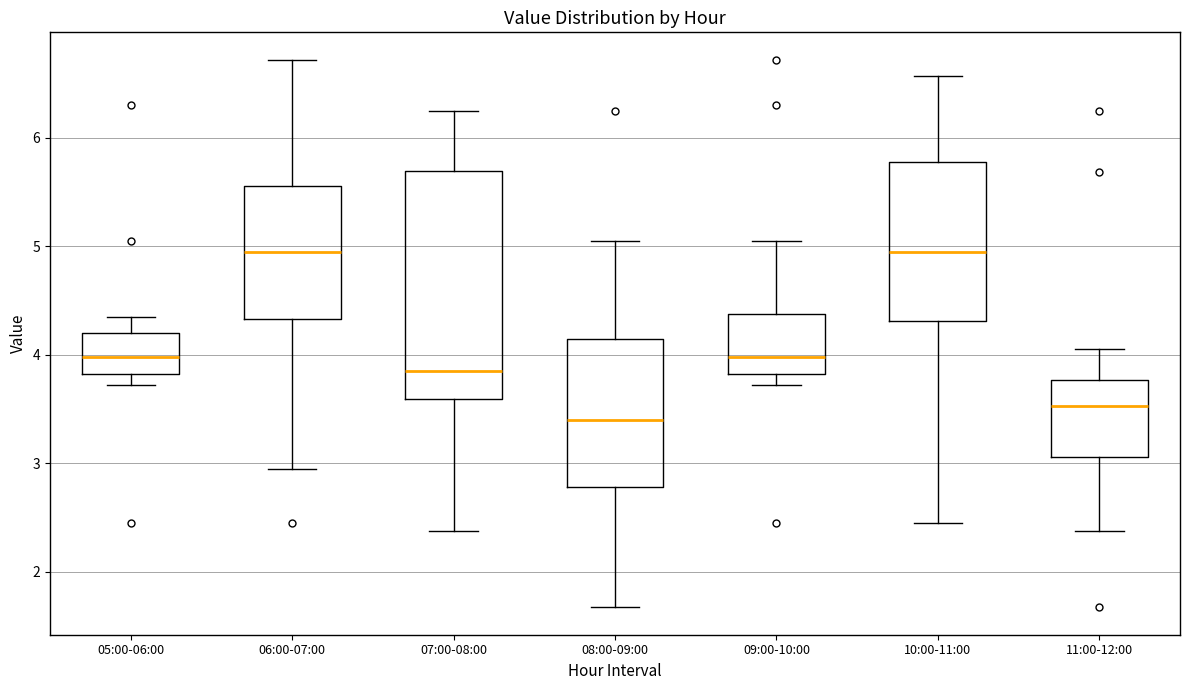

Where is the lower edge of the box for 08:00-09:00 on the y-axis? The values are not printed on the chart, so give them approximately, as read against the axis.

2.8